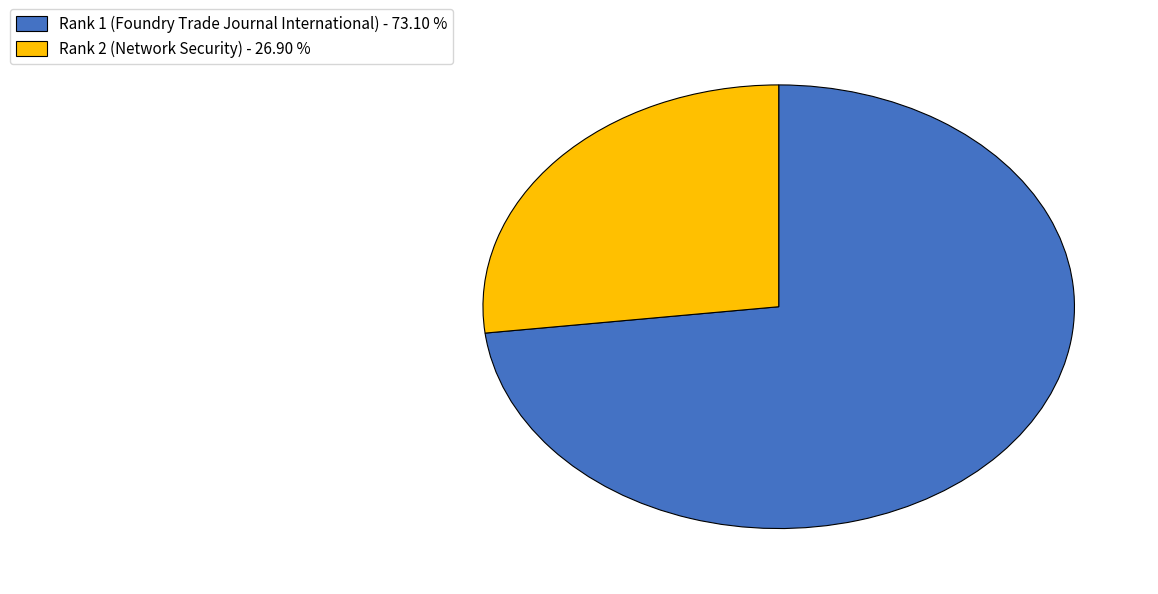

Is it true that Rank 2 (Network Security) is 27% of the pie?

True